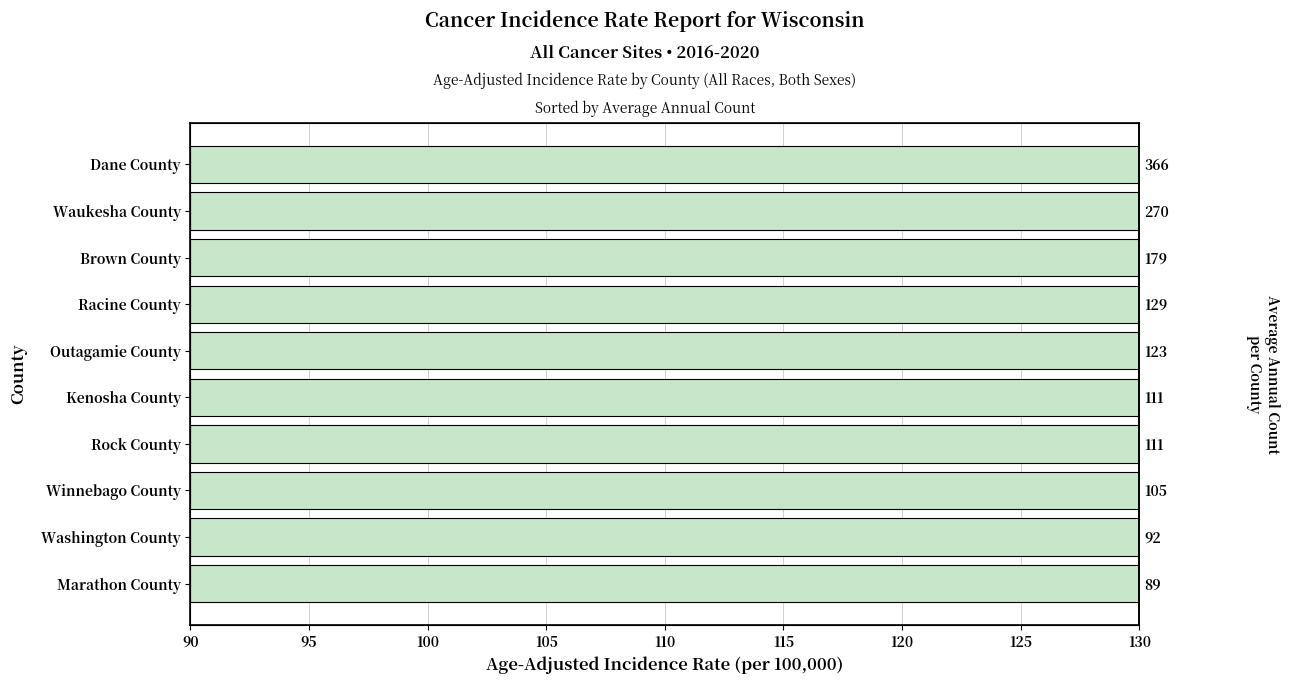

Reading right to left, transcribe all the data shown in this chart.

108.4	116.4	113.8	114.0	108.8	107.4	116.1	105.8	115.9	114.3